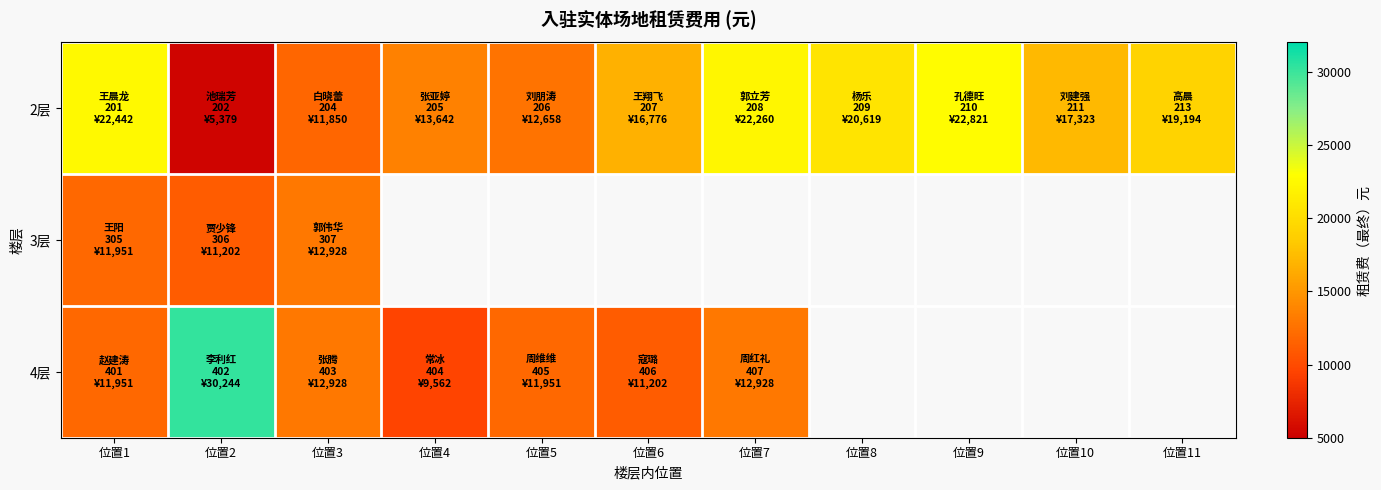

Between 位置4 and 位置5, which series saw the biggest shift?

4层